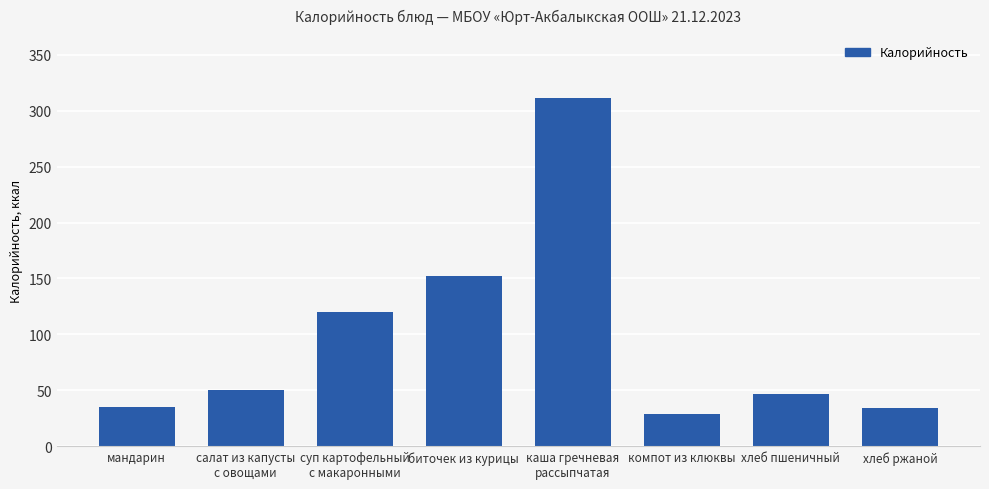

Which label corresponds to the largest value in the chart?

каша гречневая
рассыпчатая